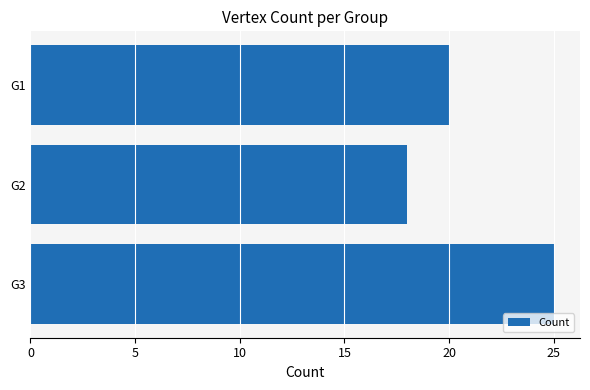

Read the value at G1.

20